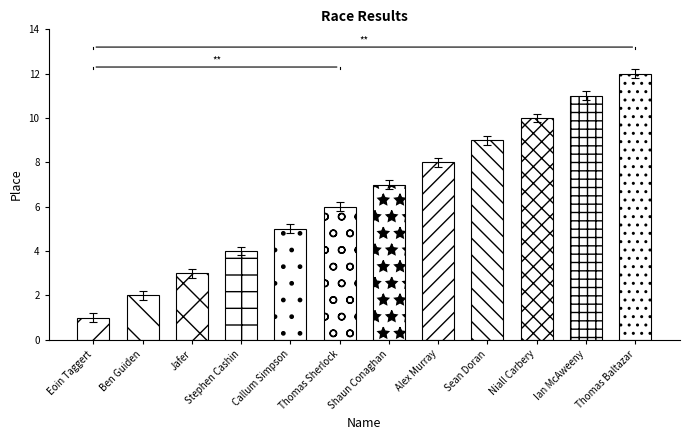

At which label is the value closest to 6?

Thomas Sherlock